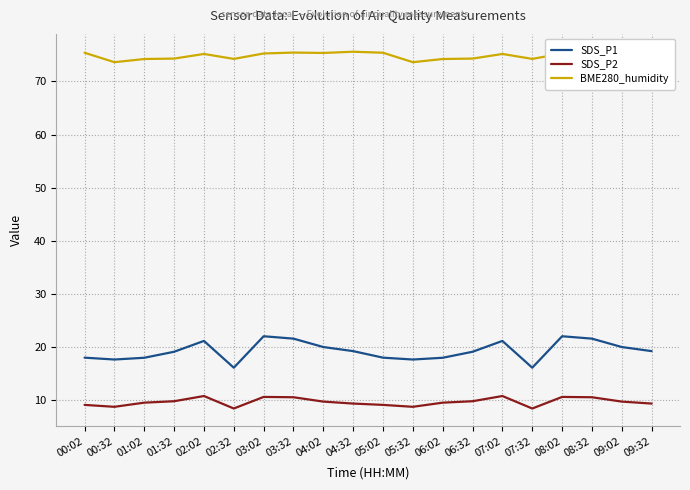

Which series has the widest spread of values?

SDS_P1